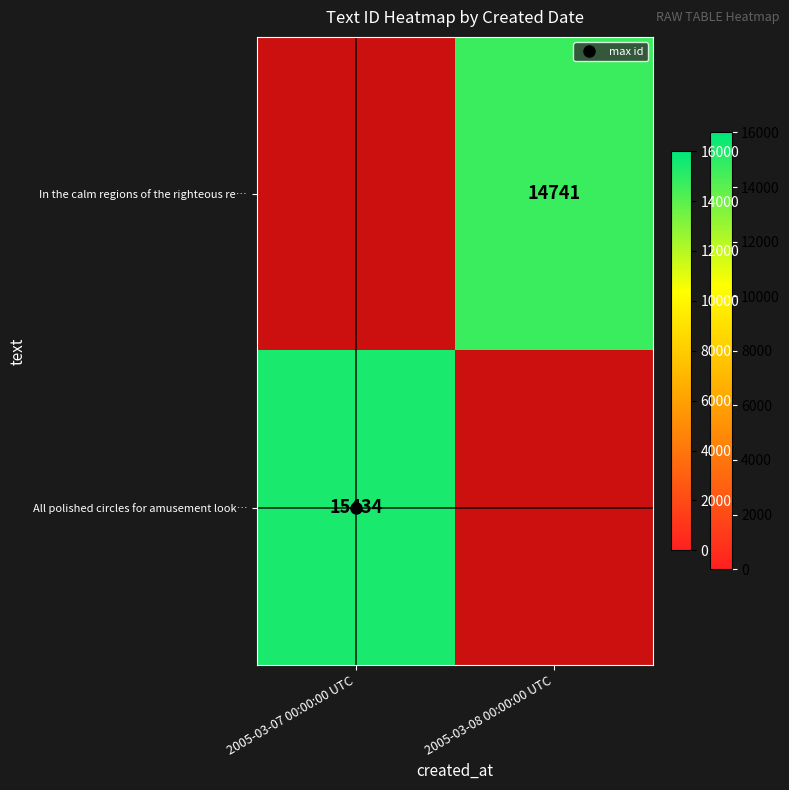

Count the number of categories in the chart.

2